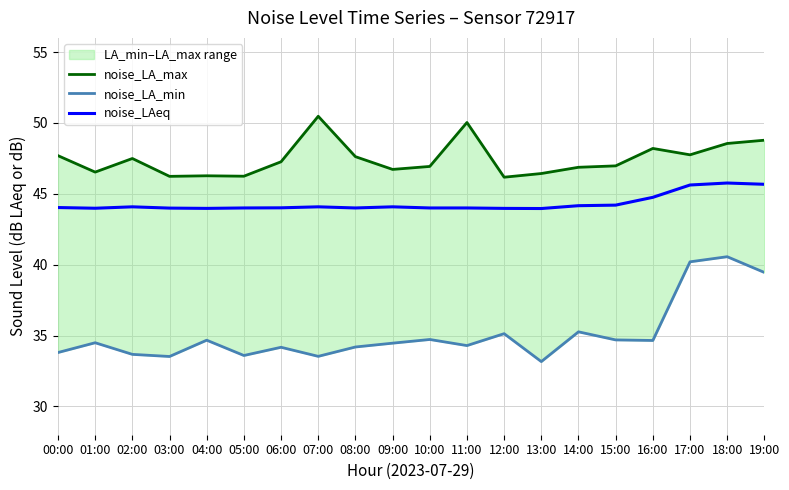

What is the label of the 1st point from the right?

19:00